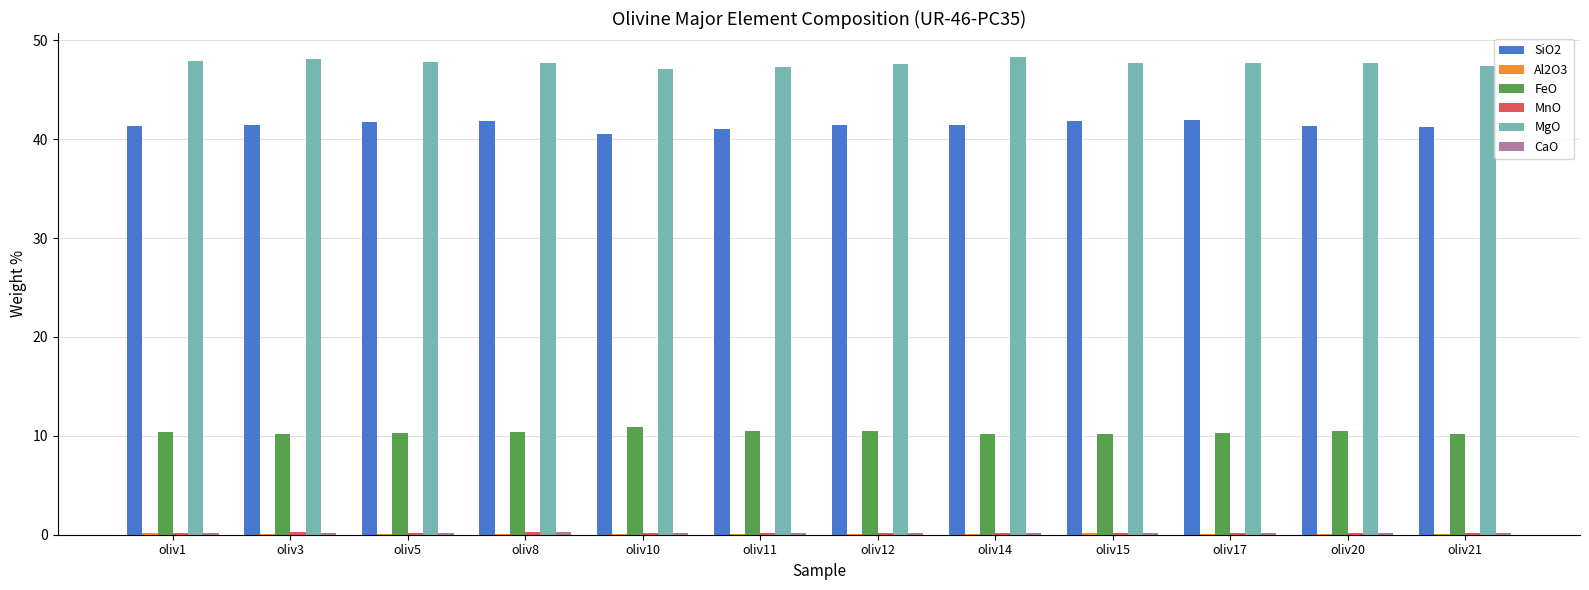

Read the SiO2 value at oliv12.

41.4